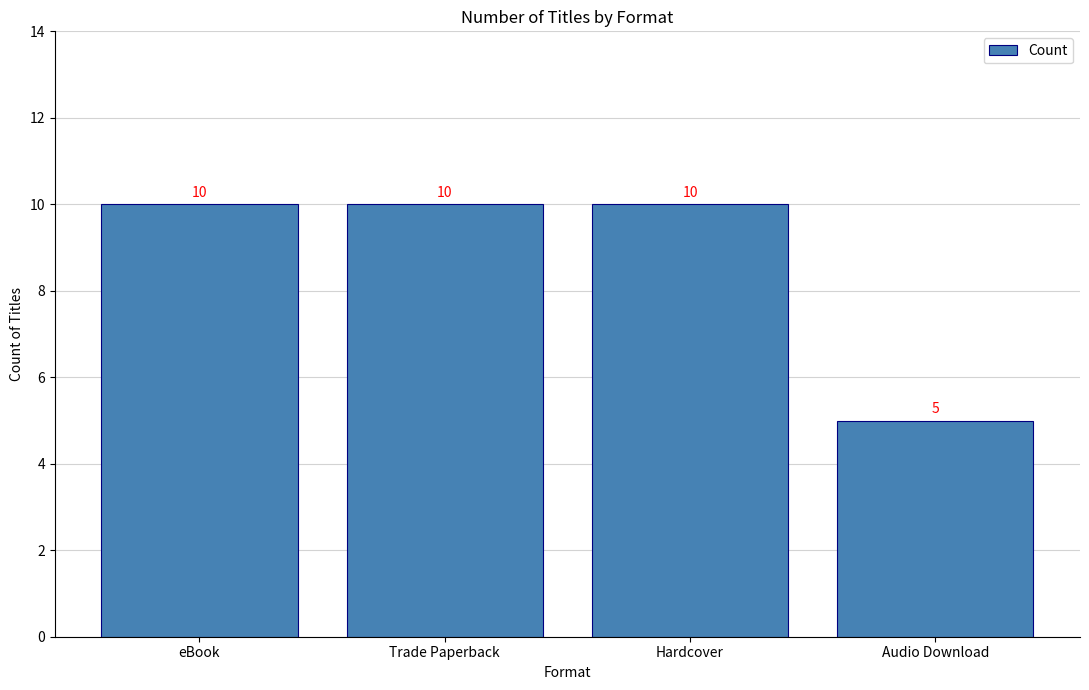

How many bars are there in total?

4